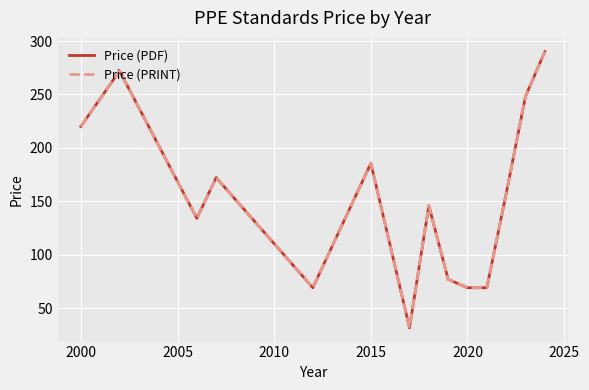

Is this an area chart (filled region under the line)?

No